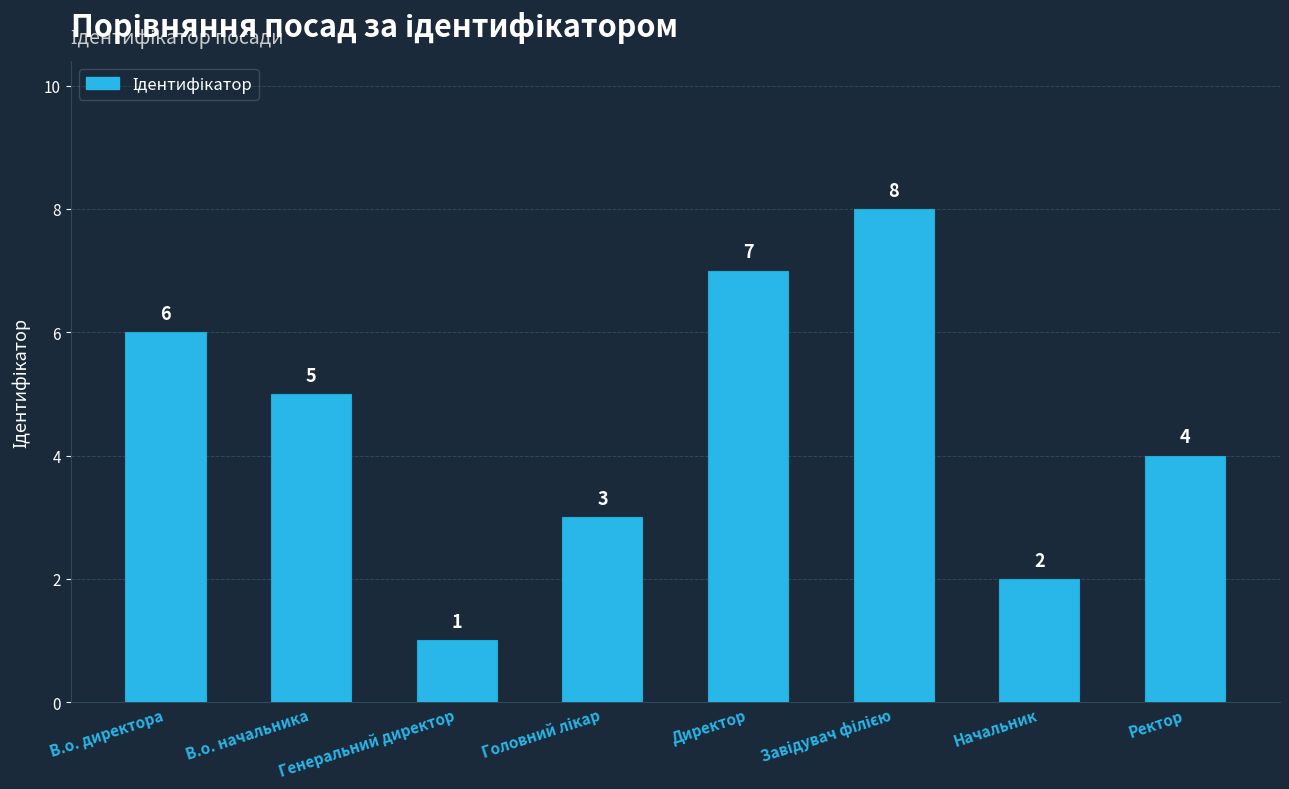

Where does the data first go above 5?

В.о. директора